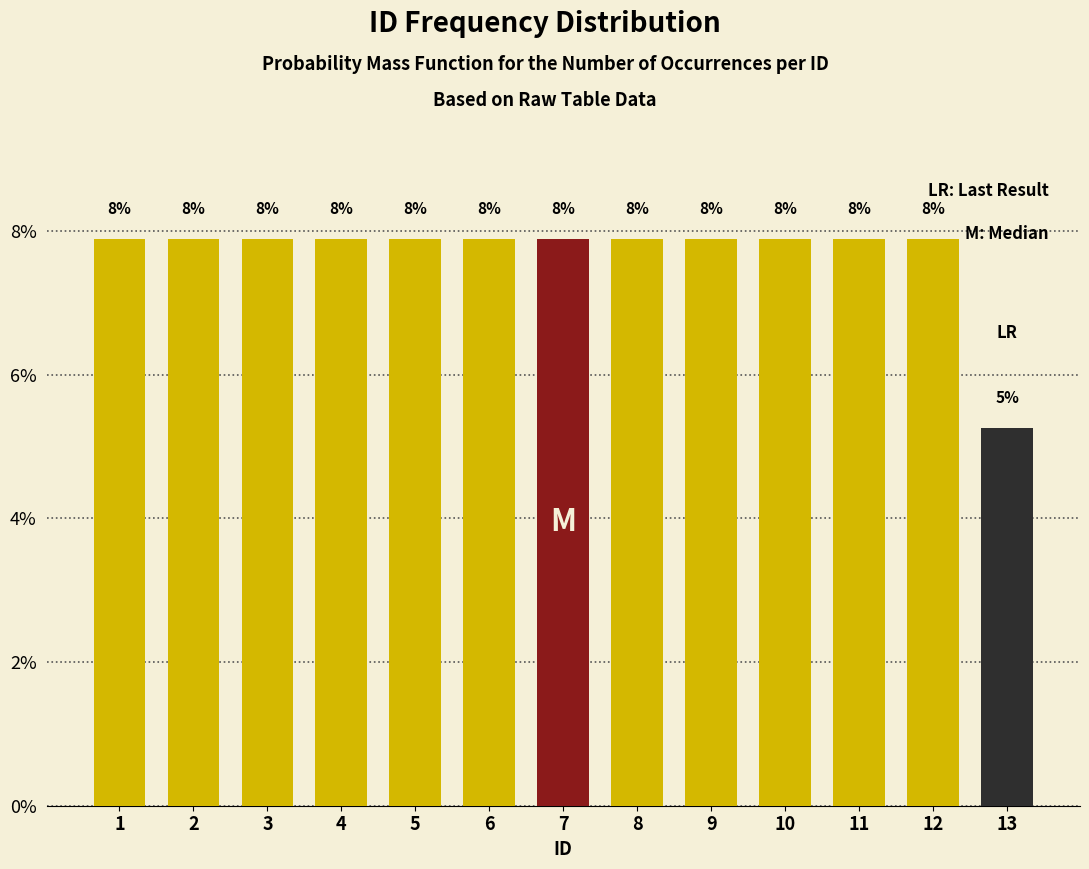

How many bars are there in total?

13